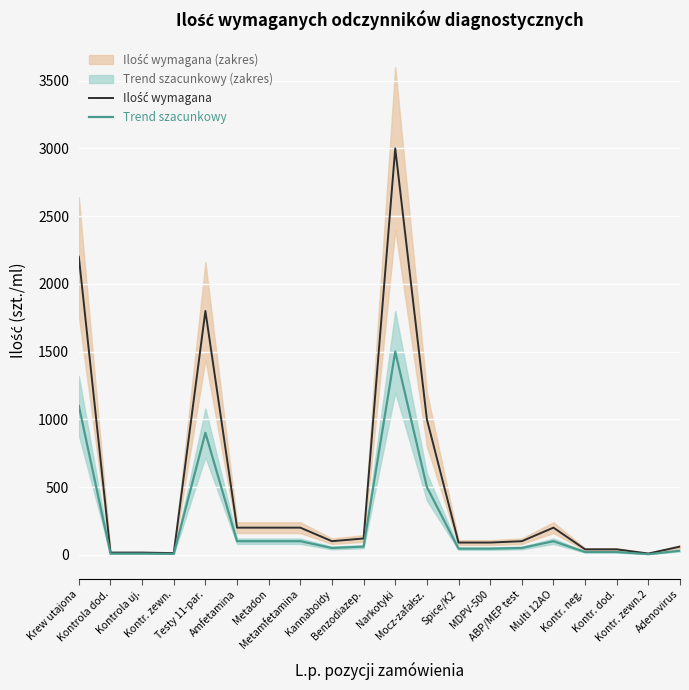

How many lines are shown in the chart?

2